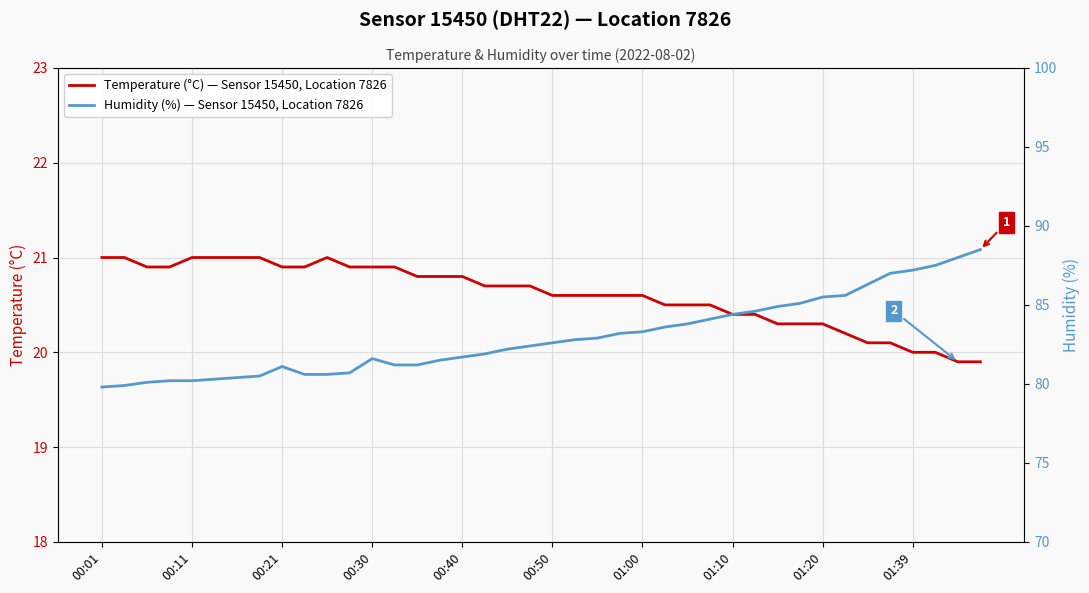

What is the greatest value displayed?

88.5